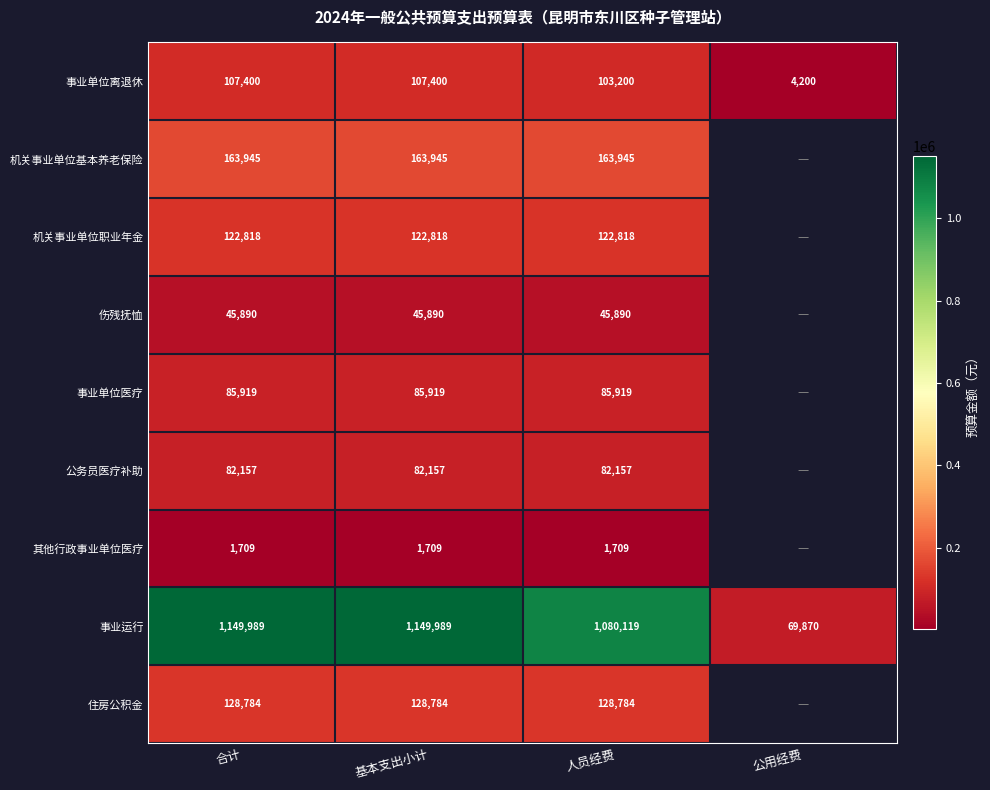

At 人员经费, list the series in order from largest to smallest.

事业运行, 机关事业单位基本养老保险, 住房公积金, 机关事业单位职业年金, 事业单位离退休, 事业单位医疗, 公务员医疗补助, 伤残抚恤, 其他行政事业单位医疗